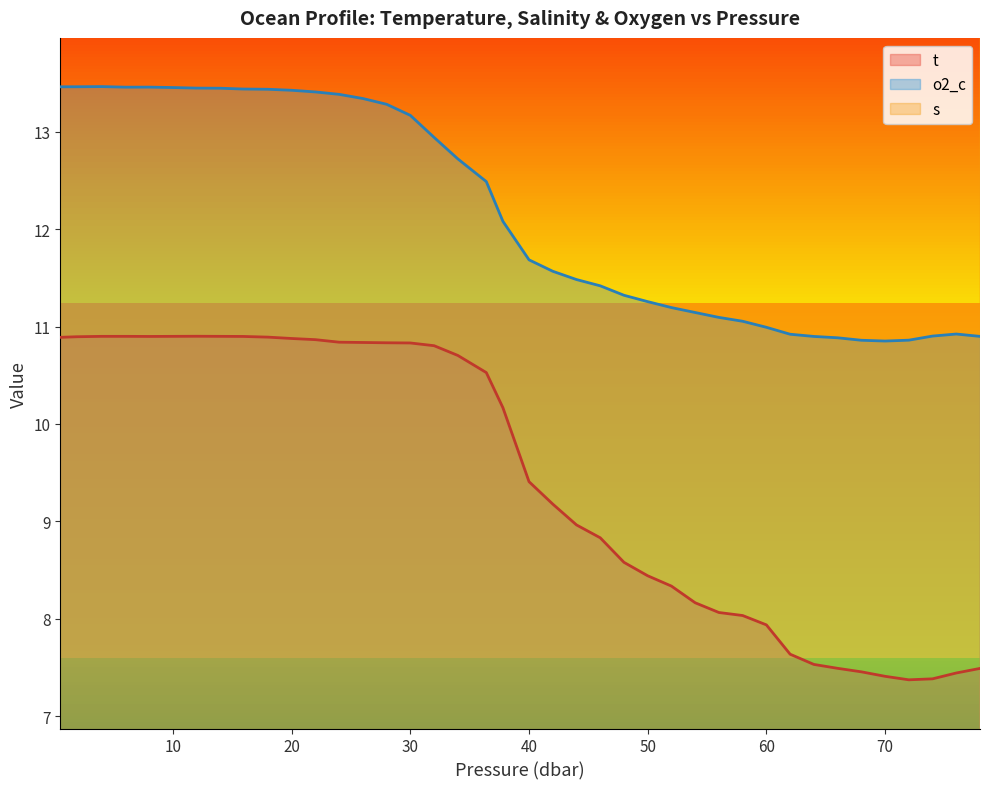

What is the sum of the o2_c values at 26.0 and 40.0?

25.0